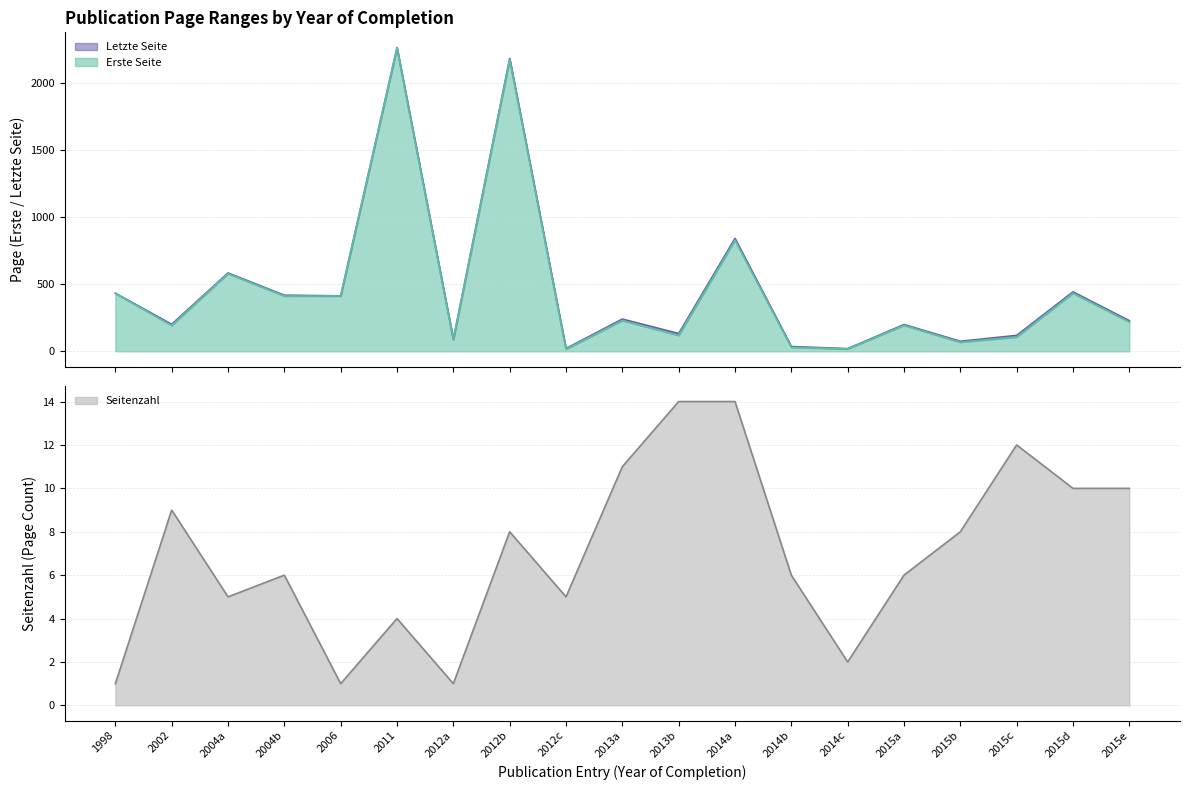

How many series are shown in this chart?

3